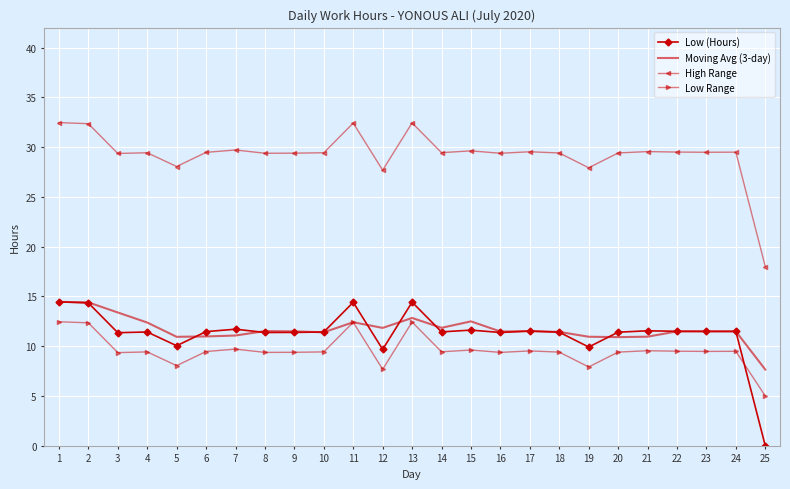

Where does the Moving Avg (3-day) series first go above 11?

1